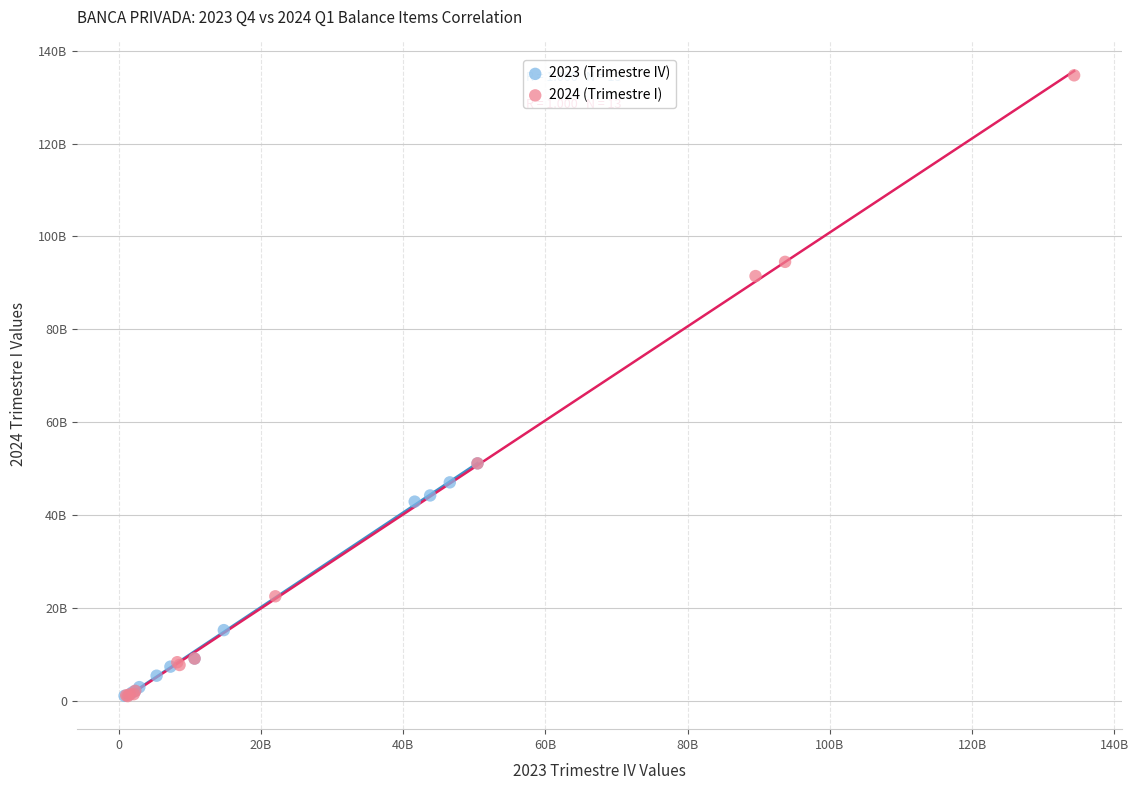

What are all the series names shown in the legend?

2023 (Trimestre IV), 2024 (Trimestre I)